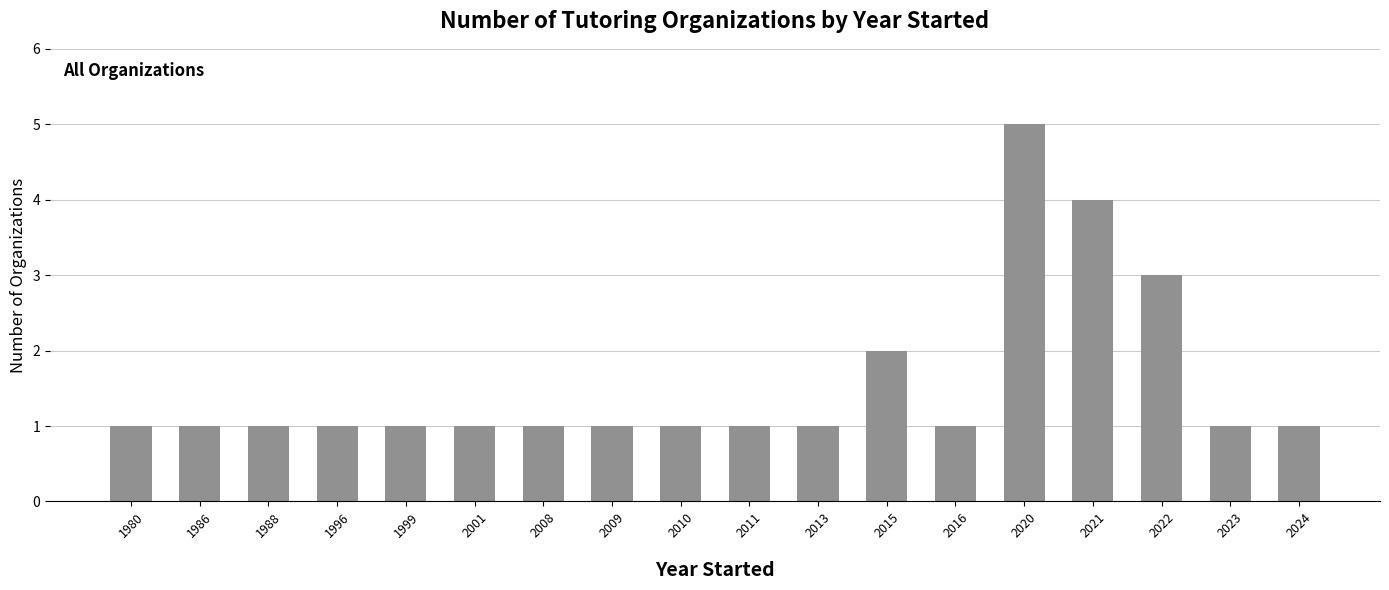

Count the number of categories in the chart.

18